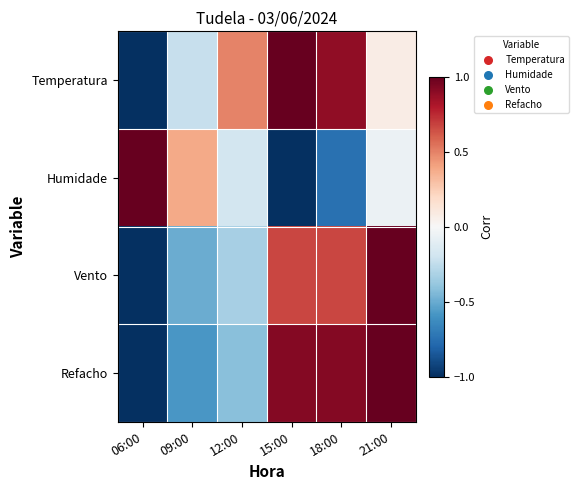

Reading left to right, transcribe all the data shown in this chart.

Temperatura: 06:00=-1.0	09:00=-0.2	12:00=0.5	15:00=1.0	18:00=0.9	21:00=0.1
Humidade: 06:00=1.0	09:00=0.4	12:00=-0.2	15:00=-1.0	18:00=-0.8	21:00=-0.1
Vento: 06:00=-1.0	09:00=-0.5	12:00=-0.3	15:00=0.7	18:00=0.7	21:00=1.0
Refacho: 06:00=-1.0	09:00=-0.6	12:00=-0.4	15:00=0.9	18:00=0.9	21:00=1.0